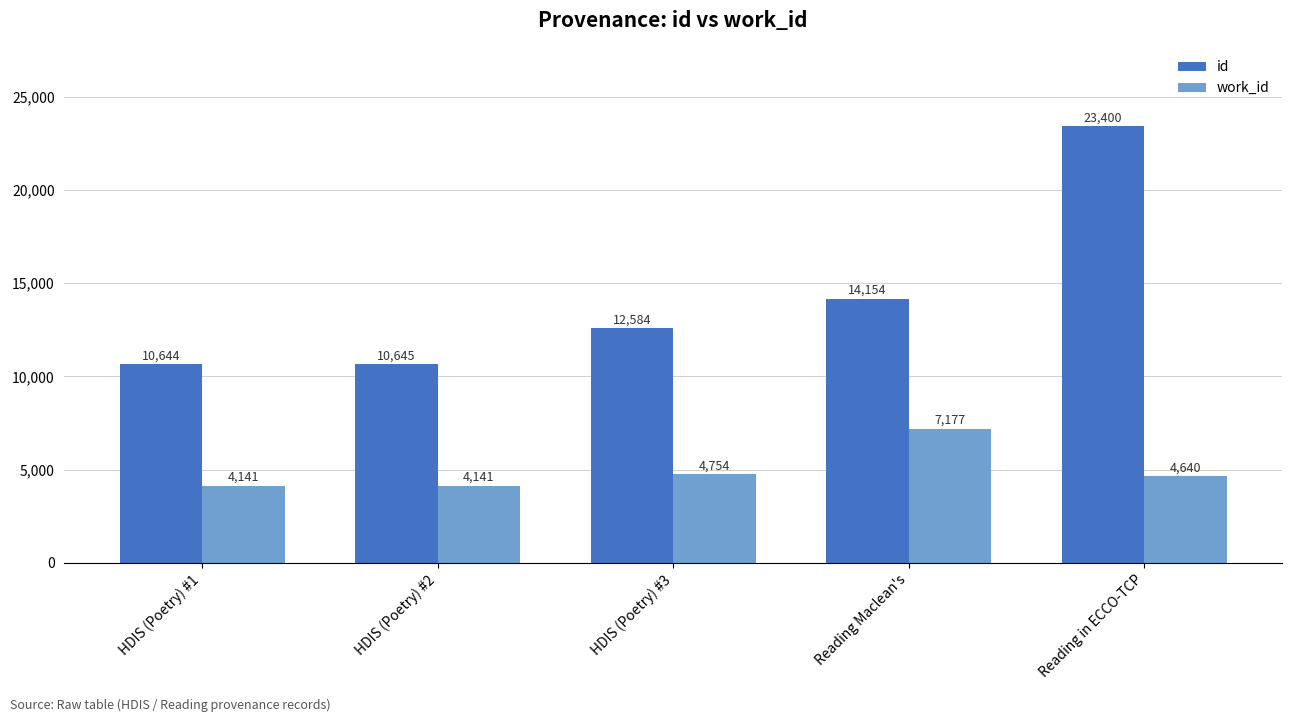

The id series shows 31885 at Reading in ECCO-TCP. True or false?

False